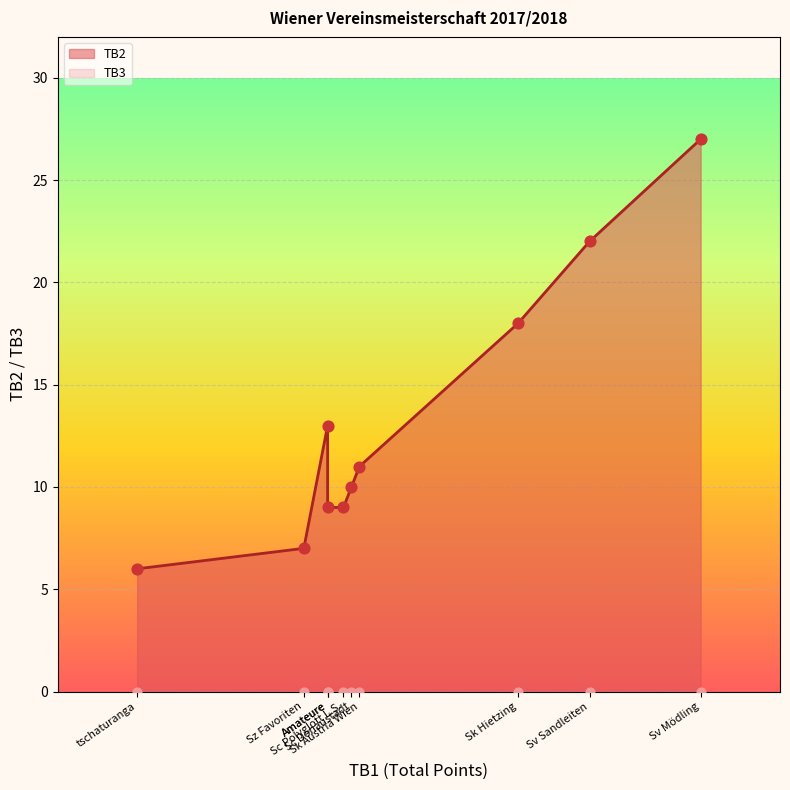

Which series contains the lowest Y value?

TB3